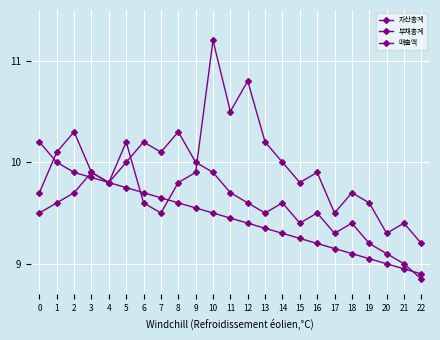

The value of 부채총계 at 12 is 10.8. True or false?

True